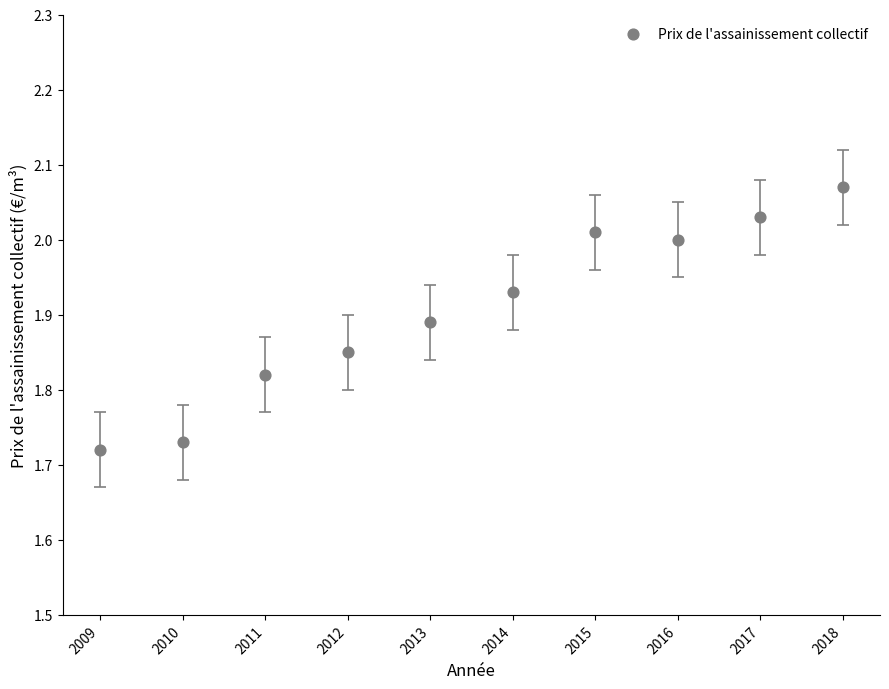

What is the range of X values (max minus min)?

9.0